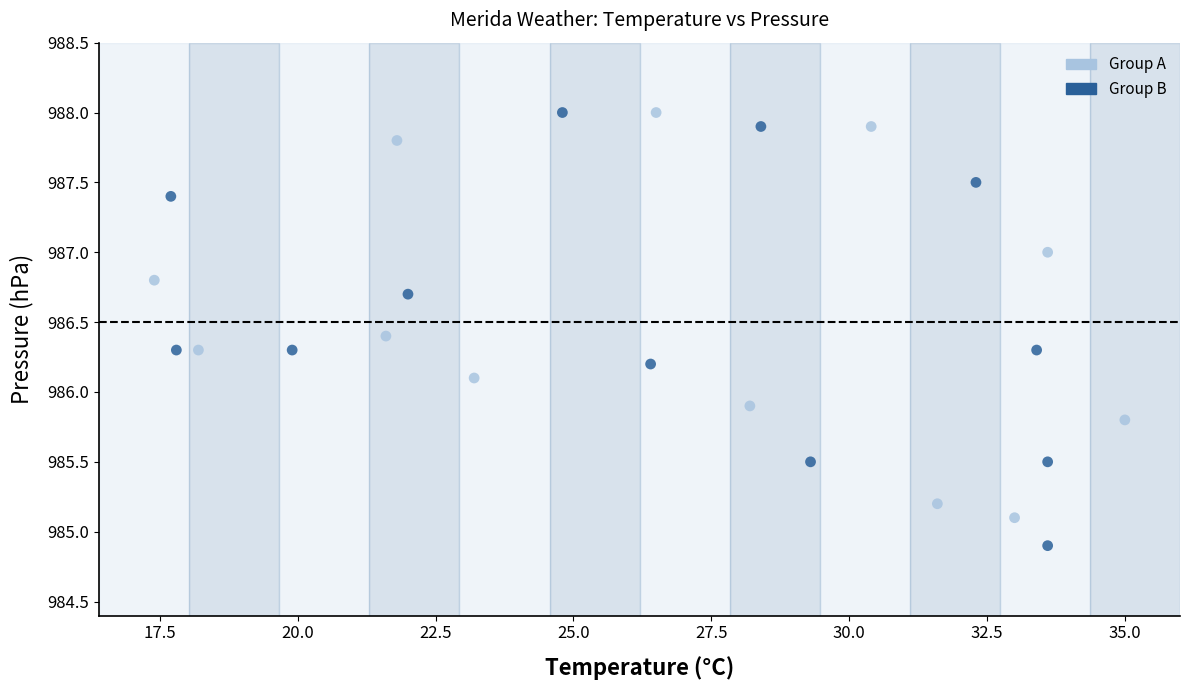

Which series has the widest spread of Y values?

Group B